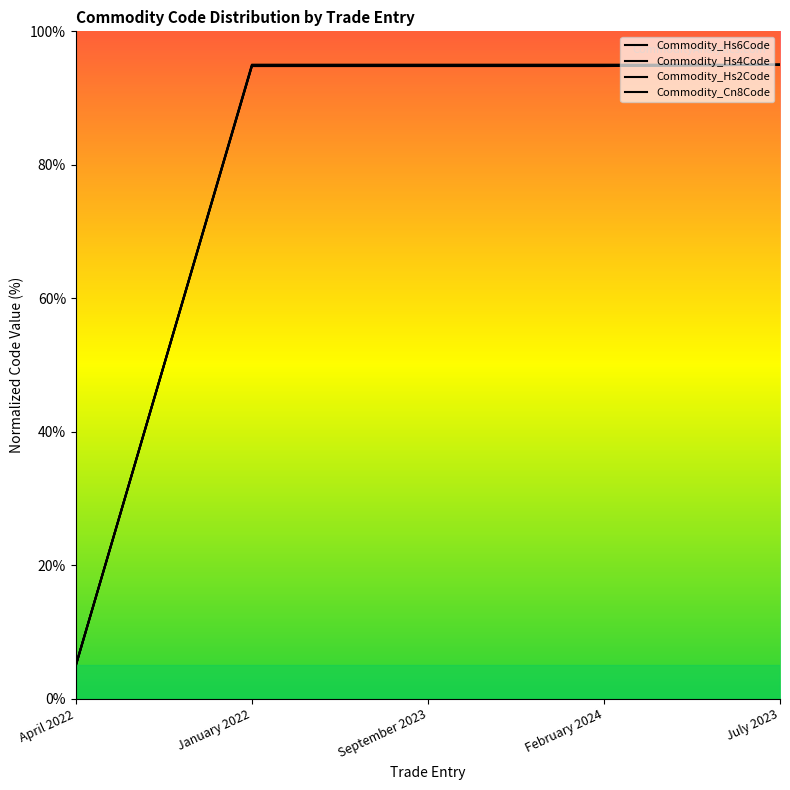

What is the approximate value of Commodity_Hs6Code at April 2022?

5.0